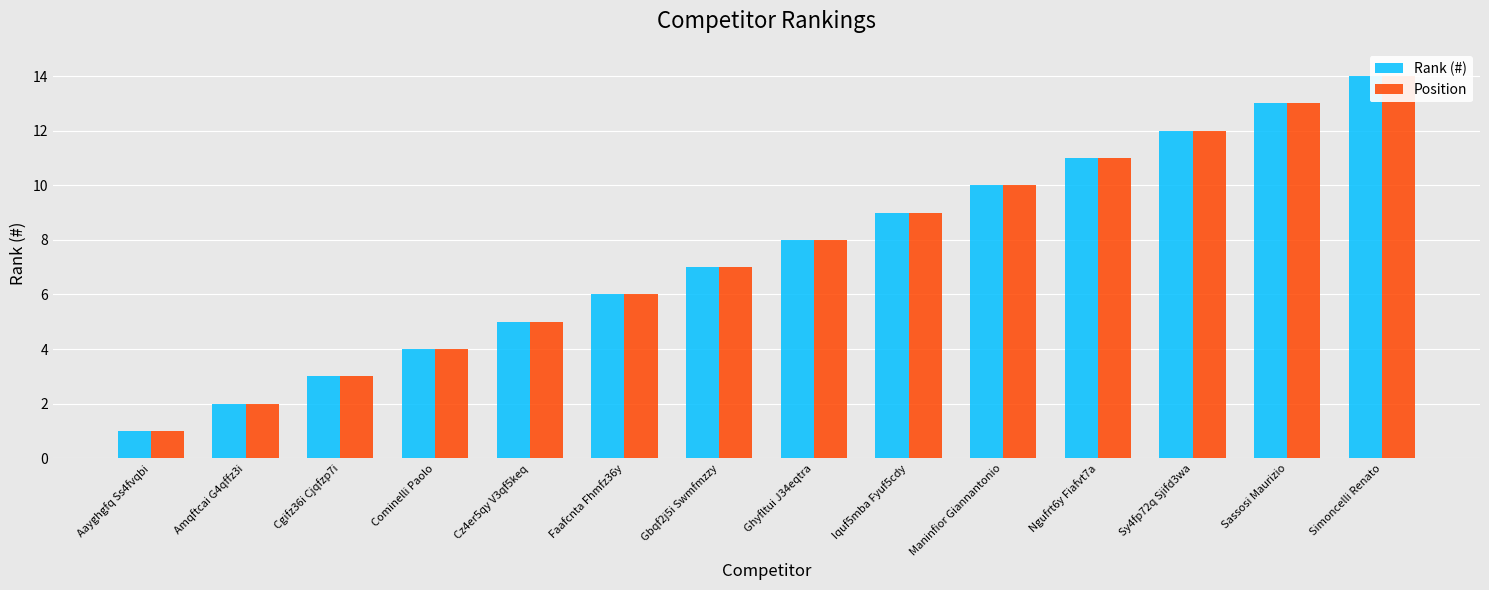

What is the average value of the Position series?

8